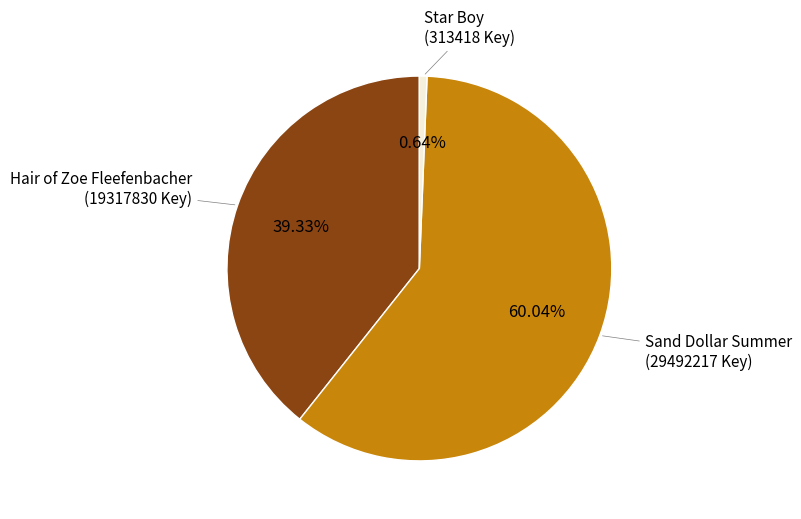

Does any single category account for the majority?

Yes